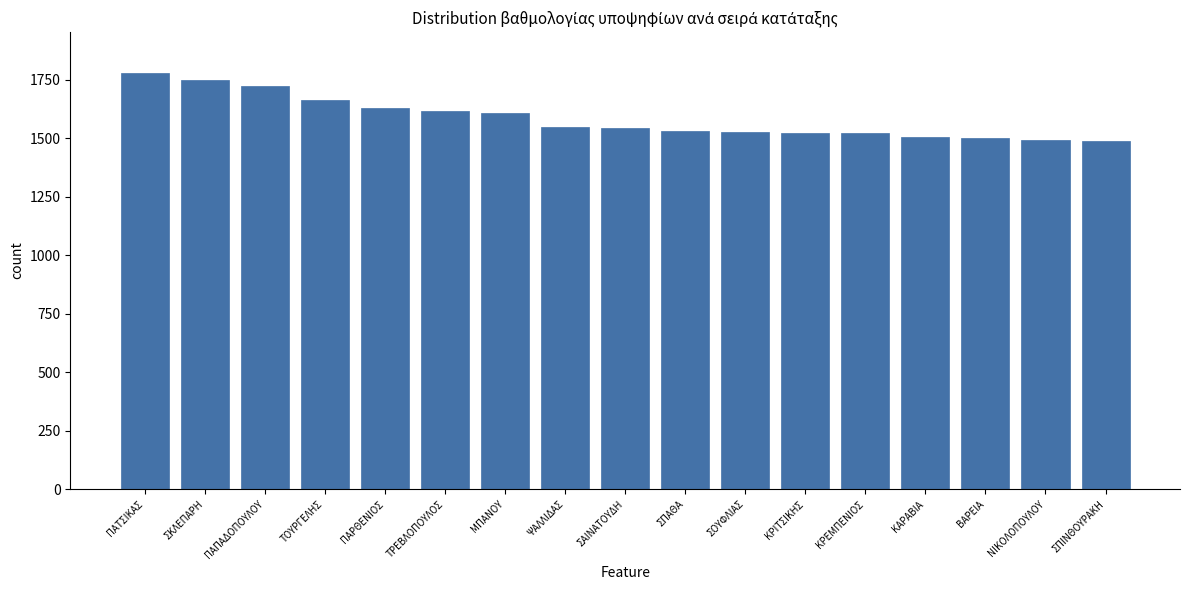

What is the change in value from ΣΟΥΦΛΙΑΣ to ΣΠΙΝΘΟΥΡΑΚΗ?

-36